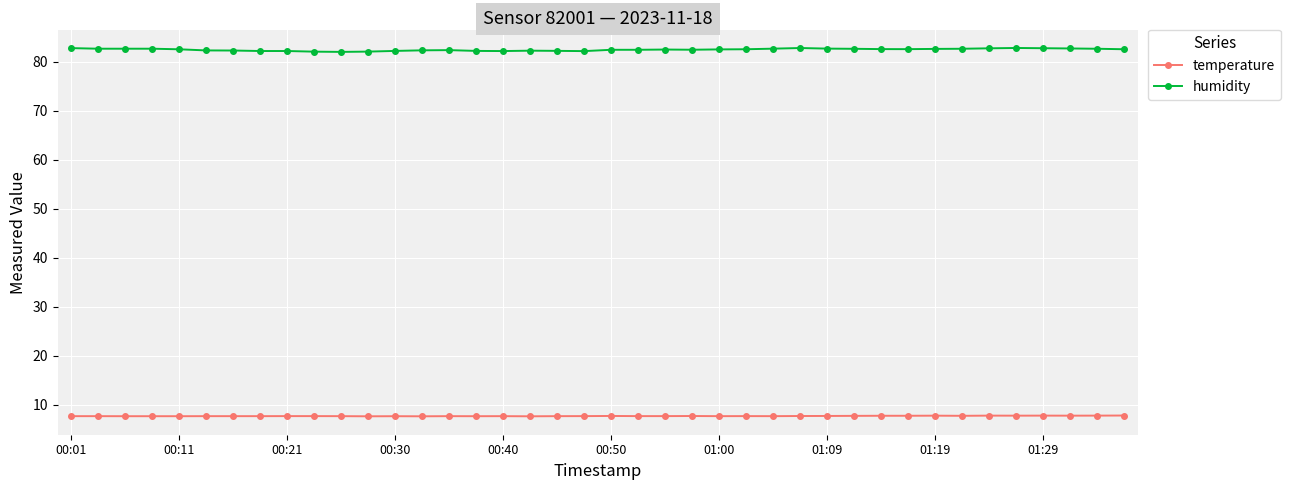

What is the average value of the humidity series?

82.4